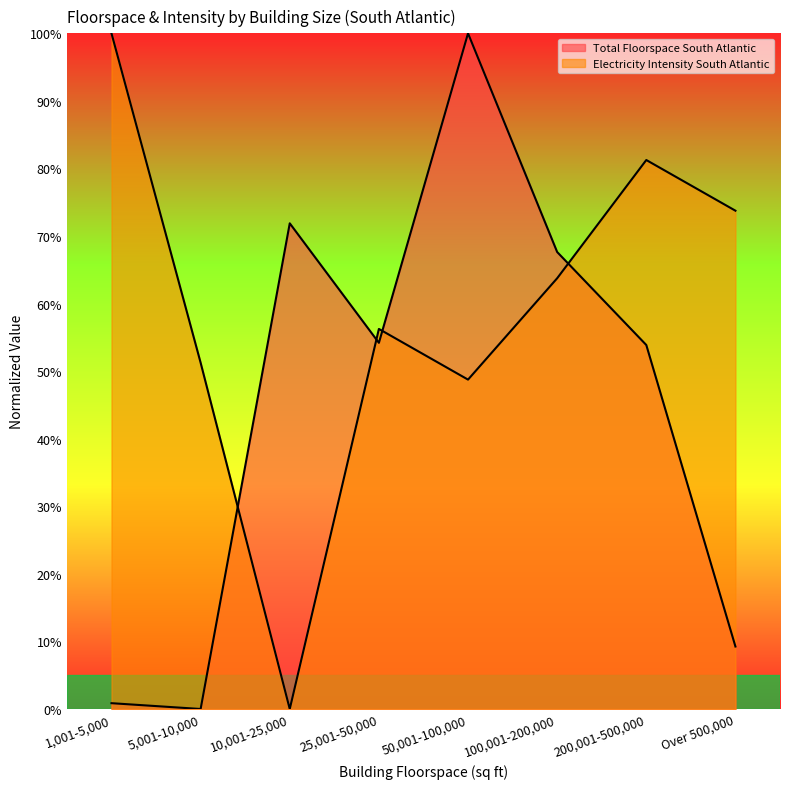

Between Over 500,000 and 10,001-25,000, which is larger?

10,001-25,000